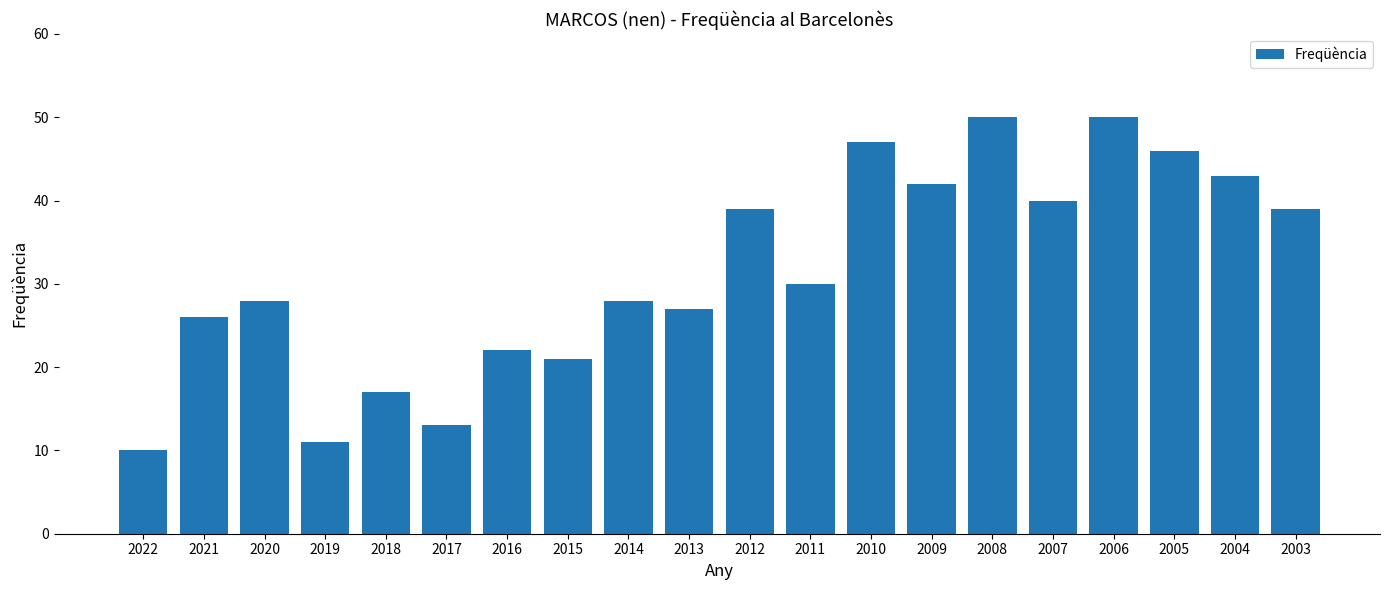

Reading right to left, extract all data points from this chart.

2003=39	2004=43	2005=46	2006=50	2007=40	2008=50	2009=42	2010=47	2011=30	2012=39	2013=27	2014=28	2015=21	2016=22	2017=13	2018=17	2019=11	2020=28	2021=26	2022=10